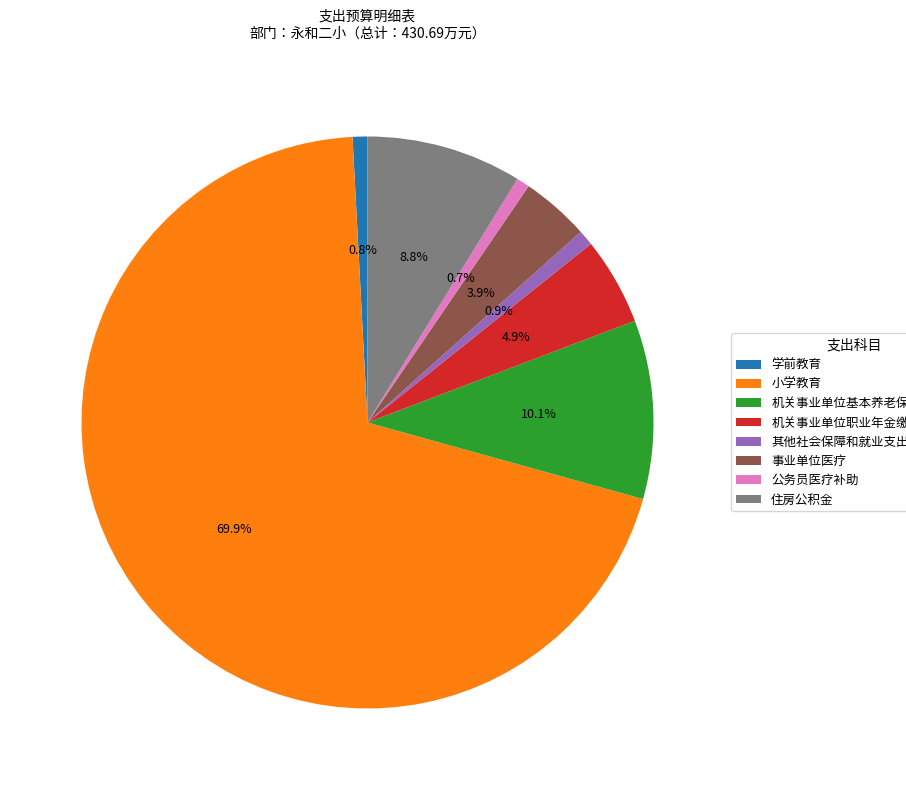

To the nearest percent, what is the average slice percentage?

12%